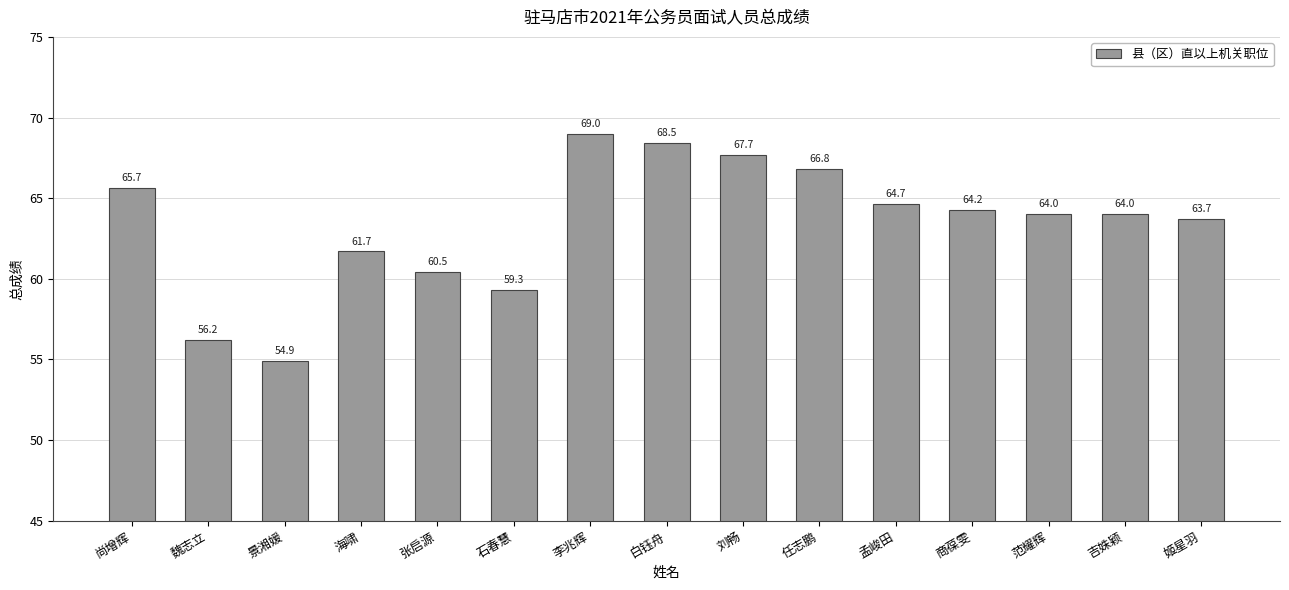

What is the sum of all values?

950.8